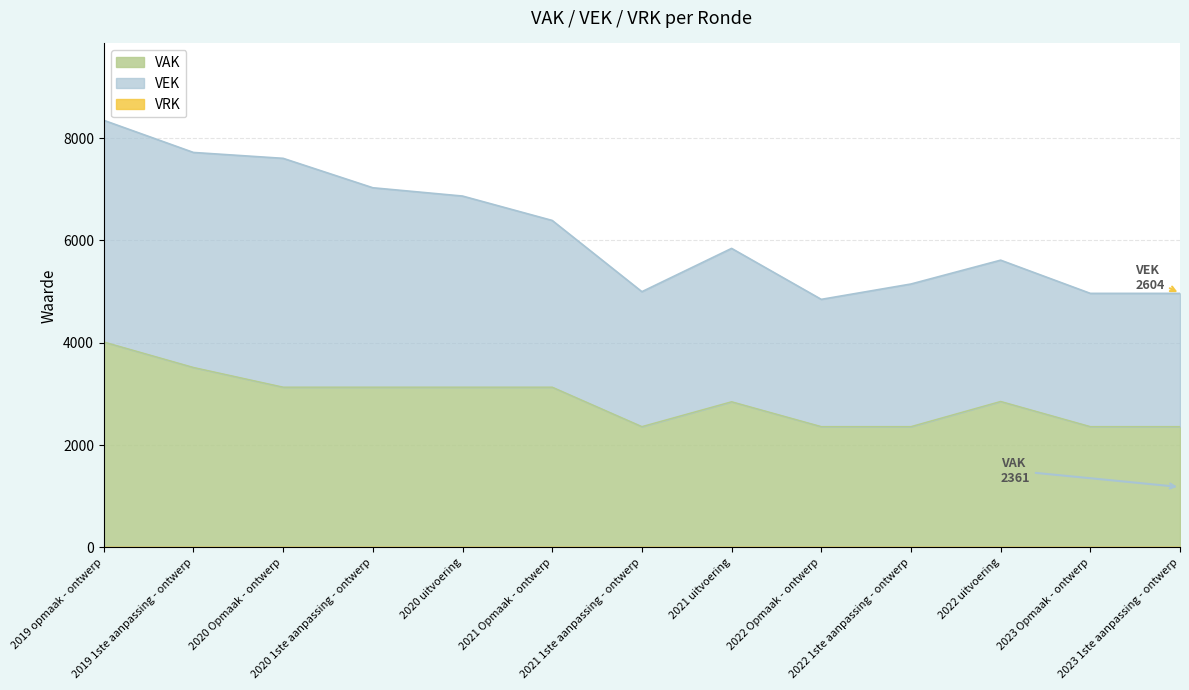

How many lines are shown in the chart?

3